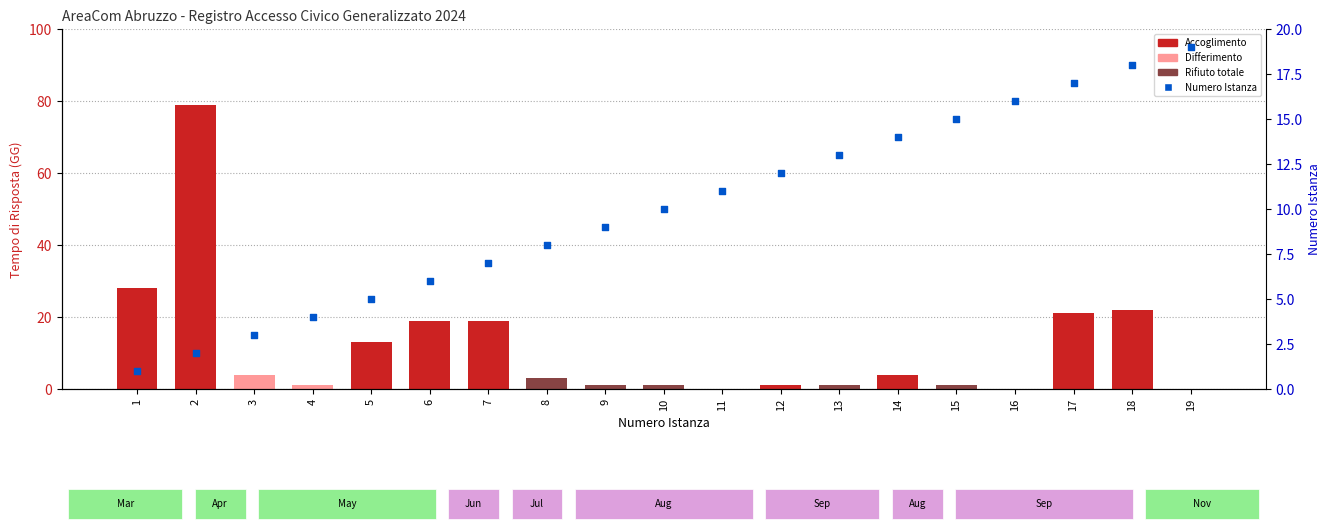

Approximately how many times larger is the value at 6 compared to 1?

6.0